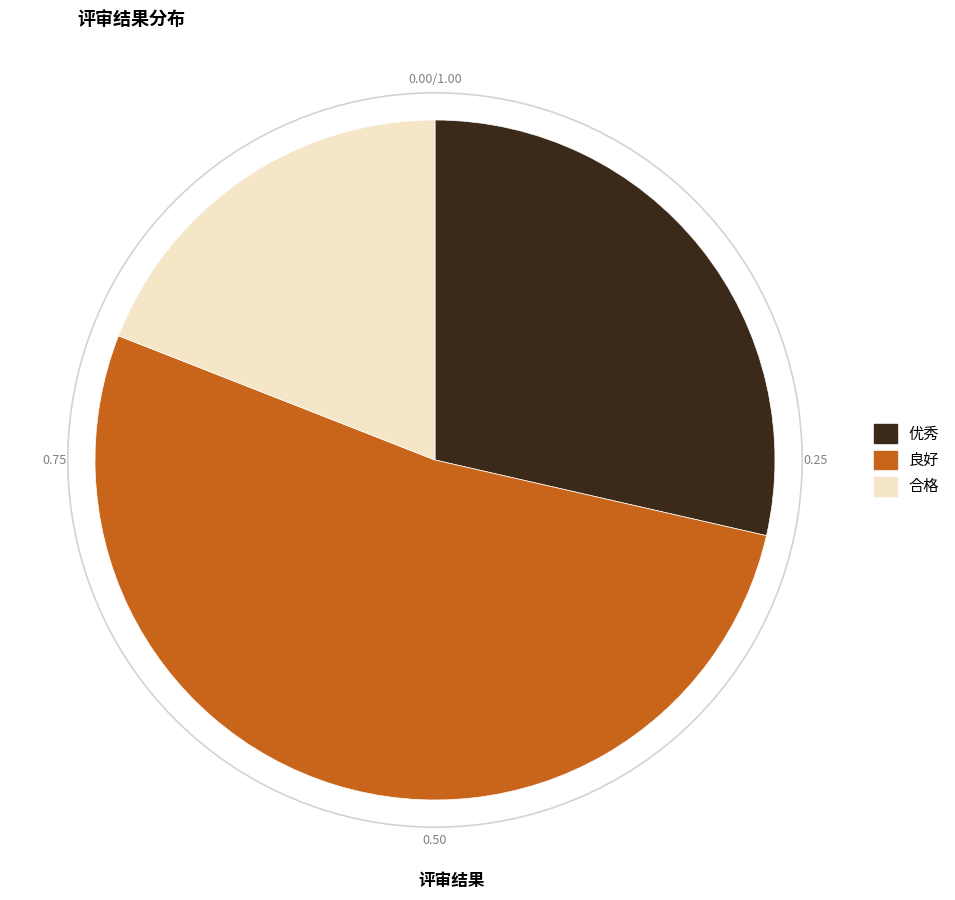

Which slice is the largest?

良好